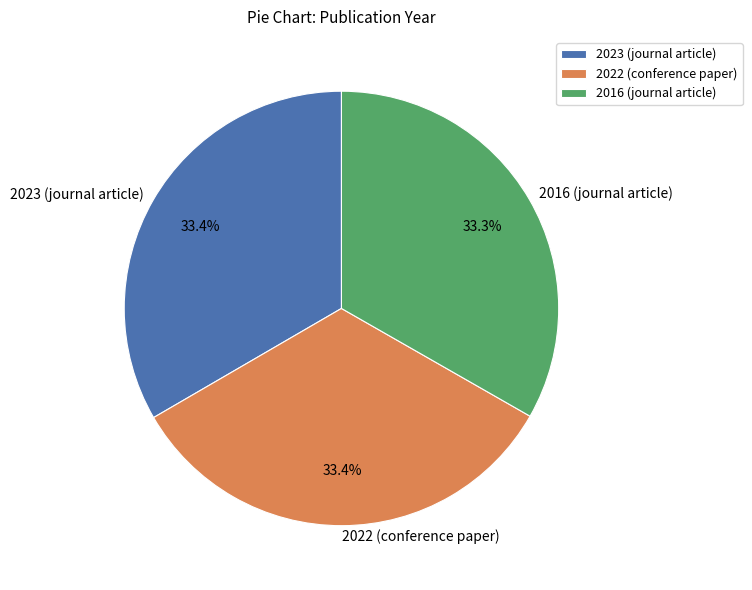

Is it true that 2023 (journal article) is 33% of the pie?

True